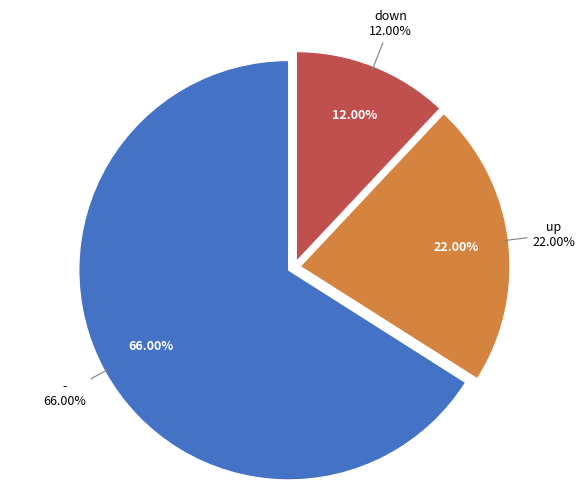

Count the number of slices in the pie.

3